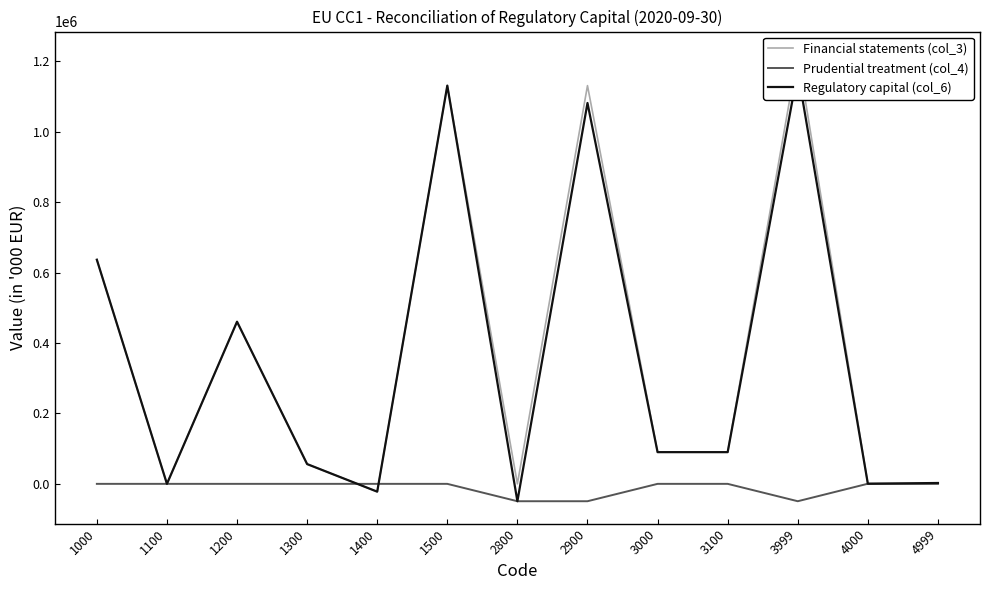

Is the value of Regulatory capital (col_6) at 3000 greater than the value of Prudential treatment (col_4) at 1200?

Yes